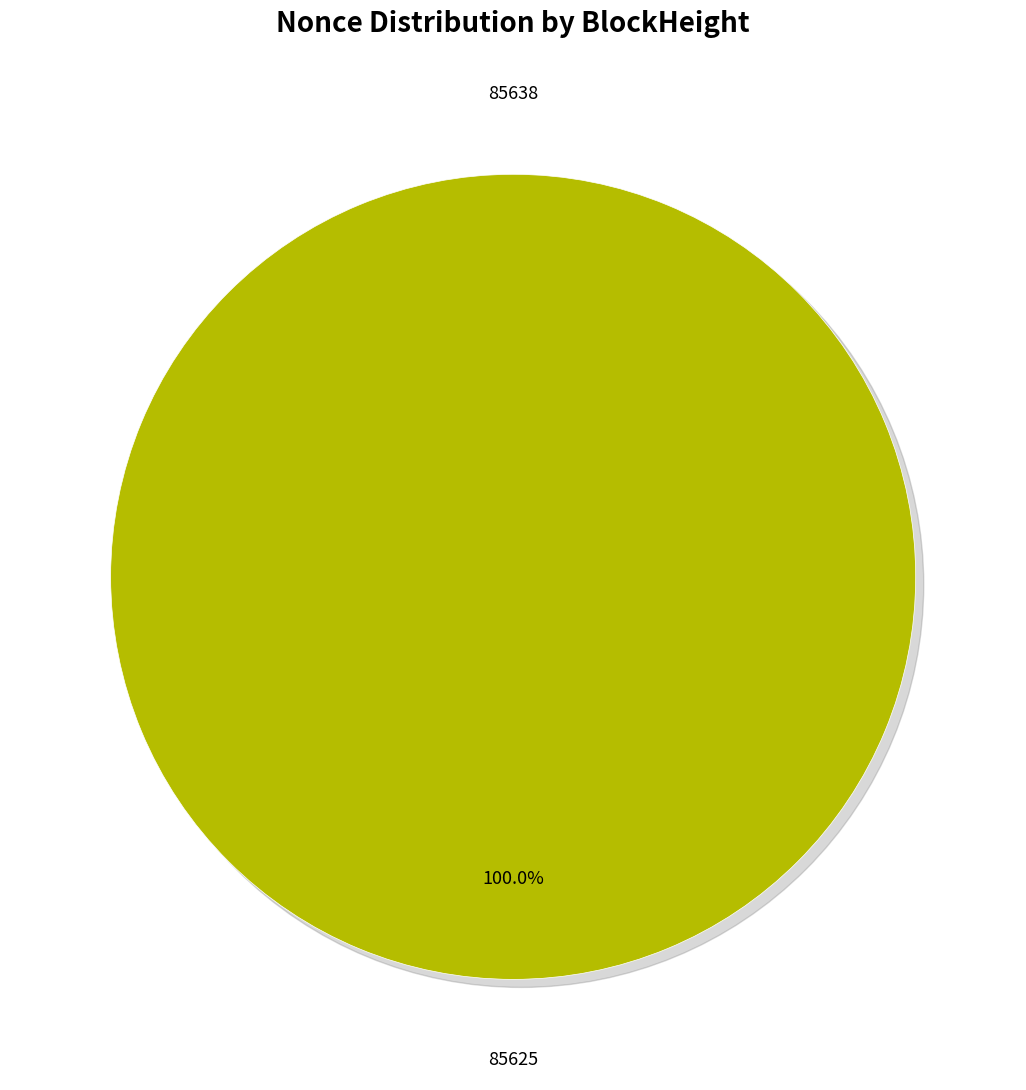

Combined, what portion of the pie is 85638 and 85625?

100.0%